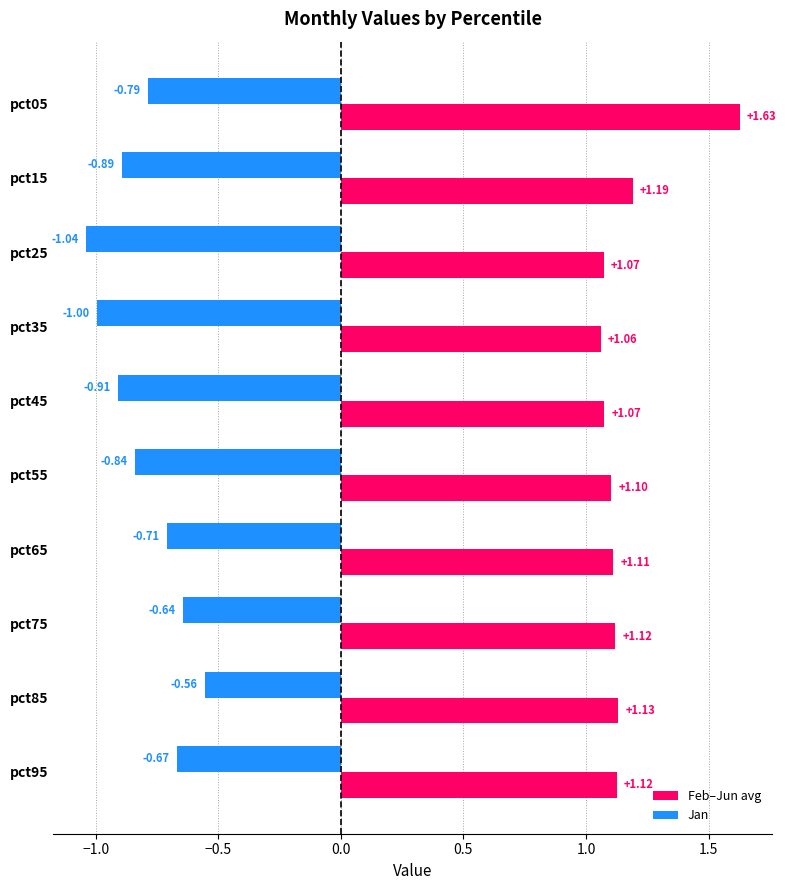

What is the sum of the Feb–Jun avg values at pct25 and pct55?

2.2